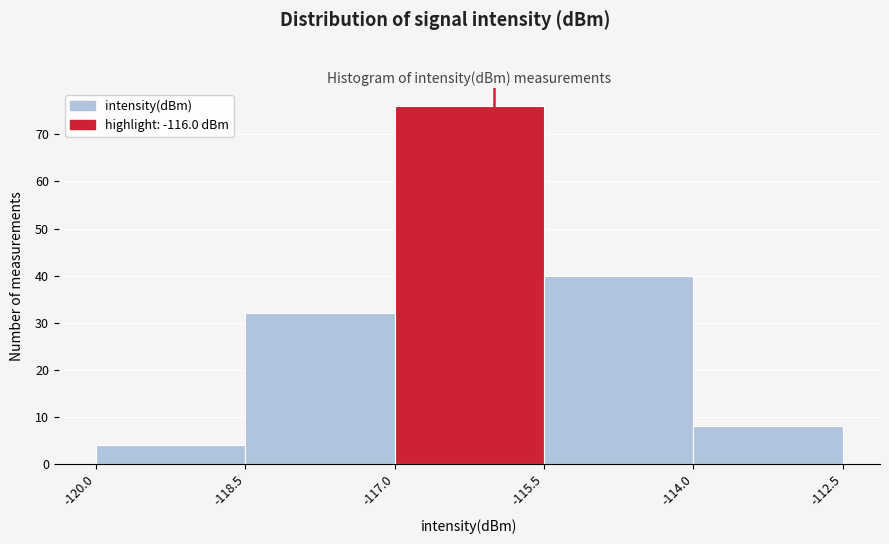

Reading left to right, transcribe this chart: for each bar, give the range it covers on the x-axis and its height. The values are not printed on the chart, so give them approximately, as read against the axis.

-120.0 to -118.5: 4
-118.5 to -117.0: 32
-117.0 to -115.5: 76
-115.5 to -114.0: 40
-114.0 to -112.5: 8